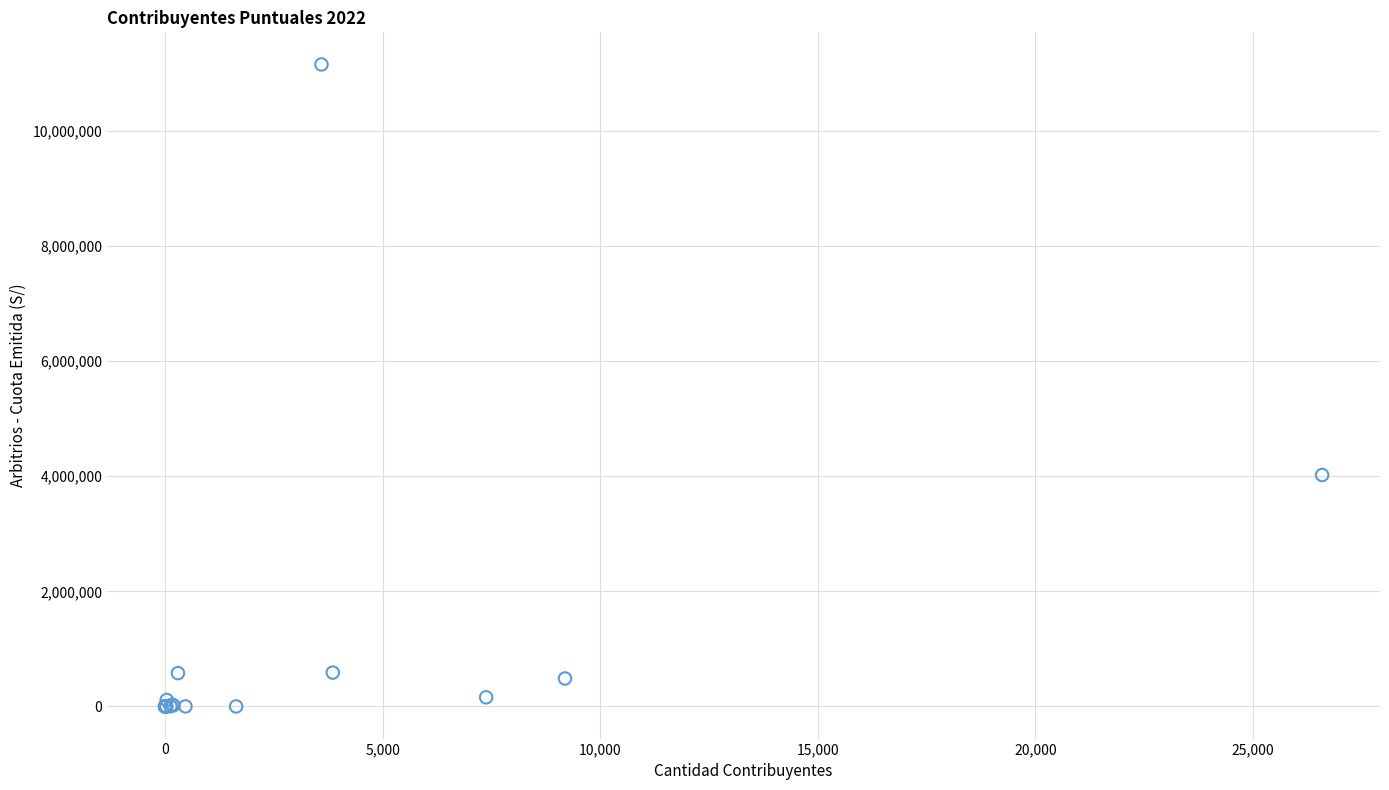

What Y value in the scatter plot is closest to 5578399?

4022440.0